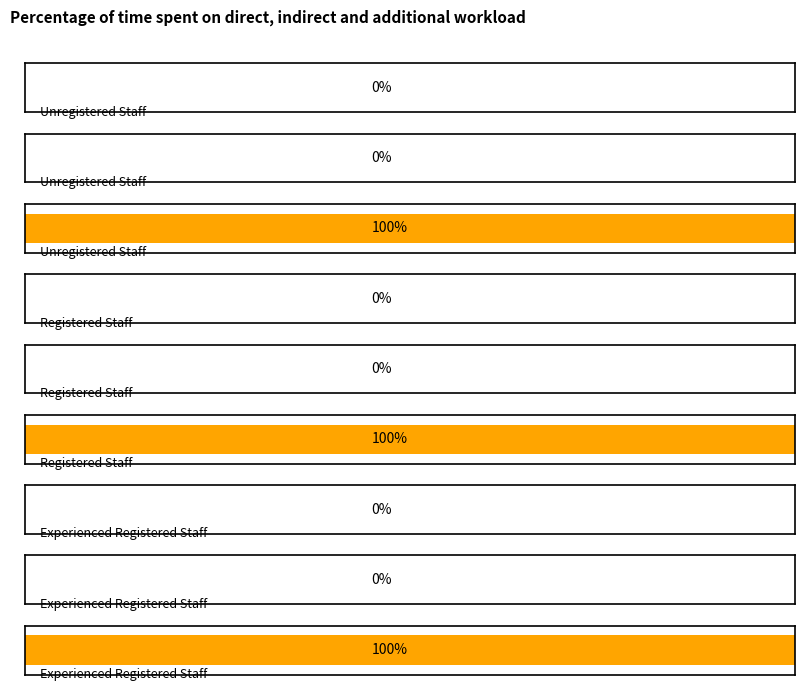

Reading left to right, what are all the values shown in this chart?

Indirect care average over 2 weeks: 0	0	0
Additional workload average over 2 weeks: 0	0	0
Direct care average over 2 weeks: 1	1	1